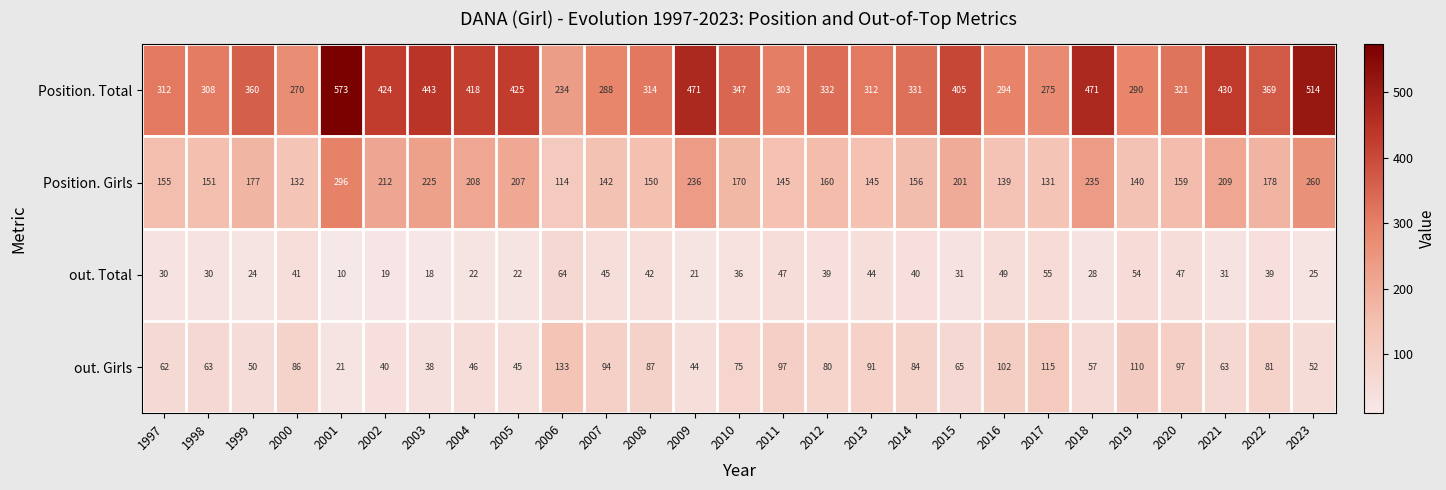

How many distinct data groups are displayed?

4